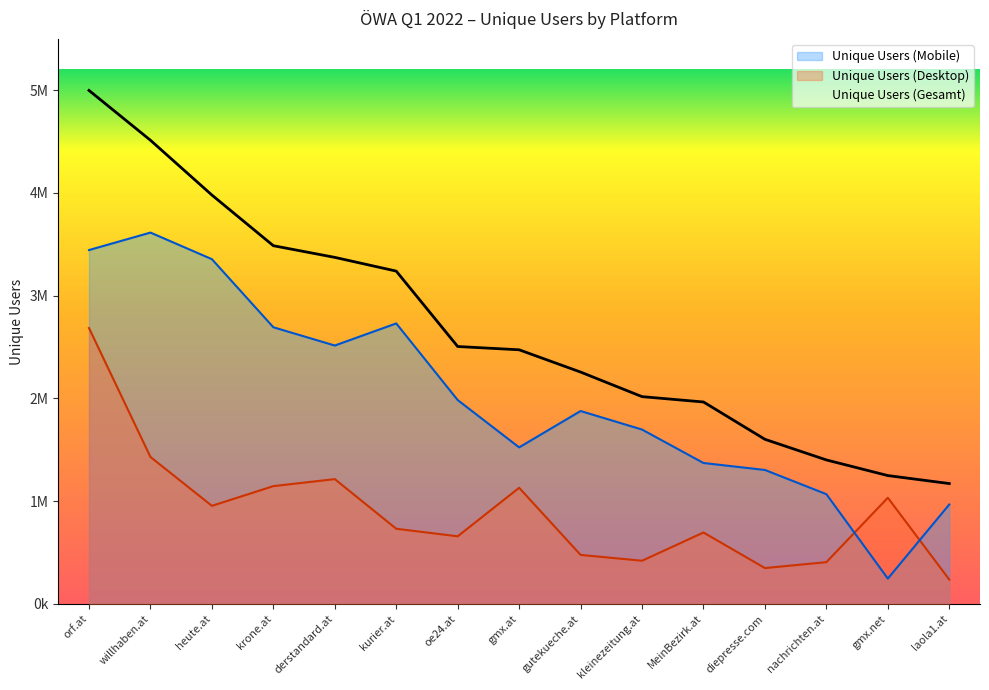

True or false: Unique Users (Gesamt) and Unique Users (Desktop) intersect in this chart.

False